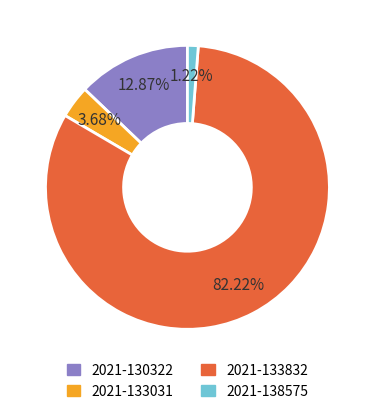

Is there a majority slice in this chart?

Yes